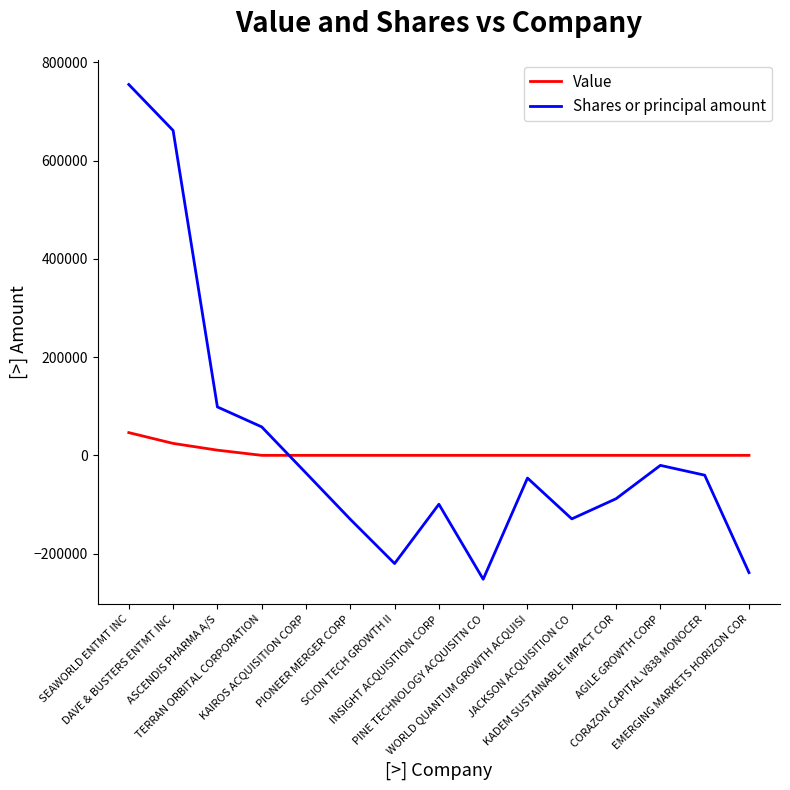

True or false: Shares or principal amount and Value intersect in this chart.

True